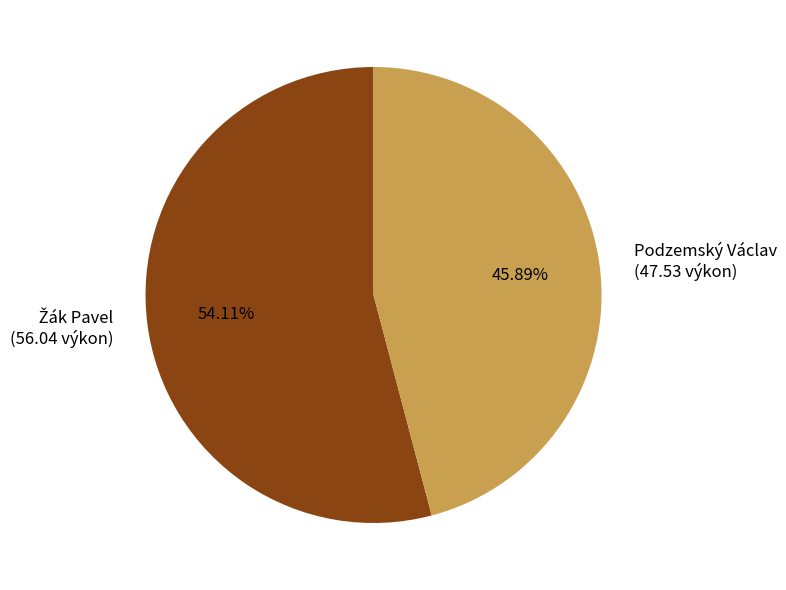

To the nearest percent, what portion does Podzemský Václav represent?

46%